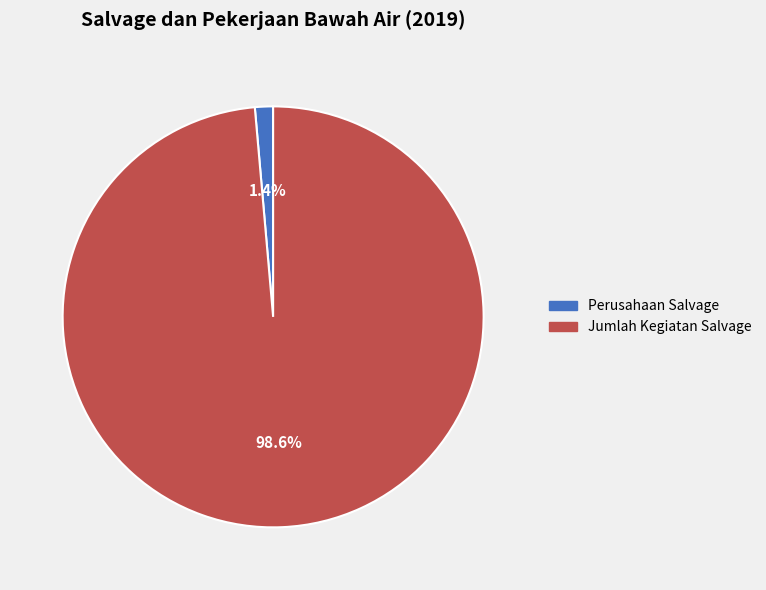

Does any single category account for the majority?

Yes